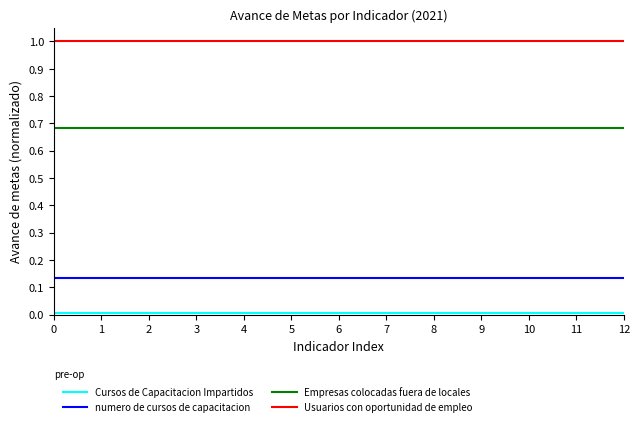

Which series has the largest total across all categories?

Usuarios con oportunidad de empleo